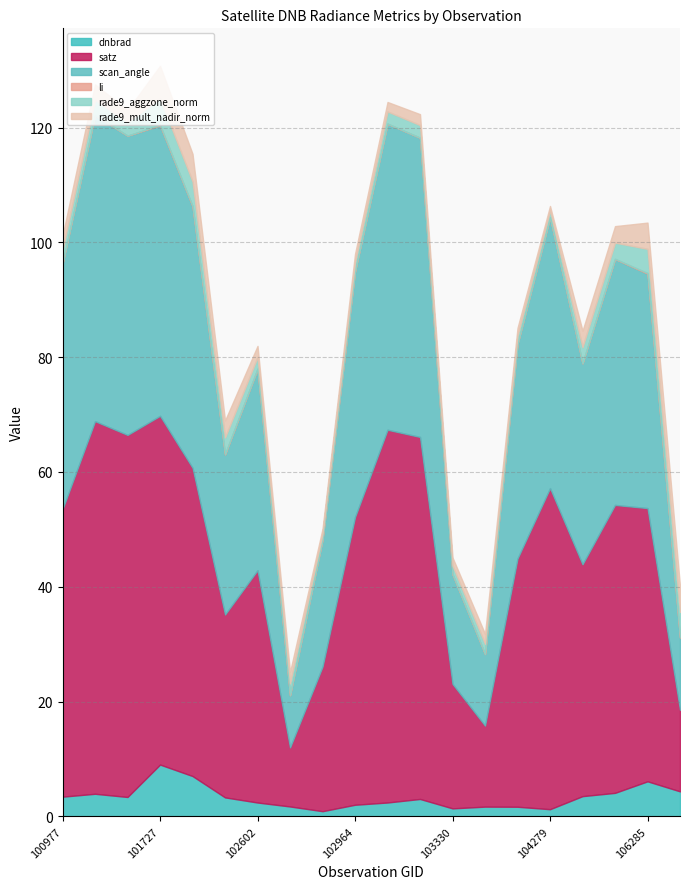

Is it true that scan_angle equals 35.0 at 104522?

True